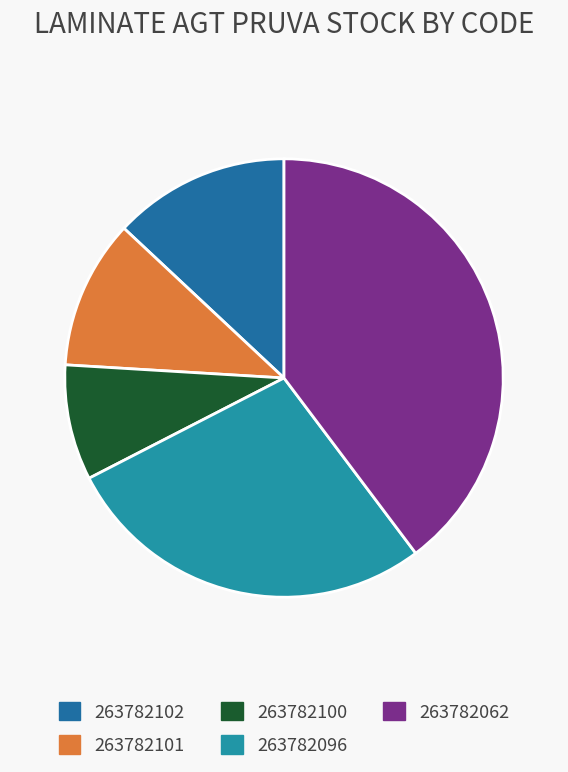

To the nearest percent, what is the average slice percentage?

20%